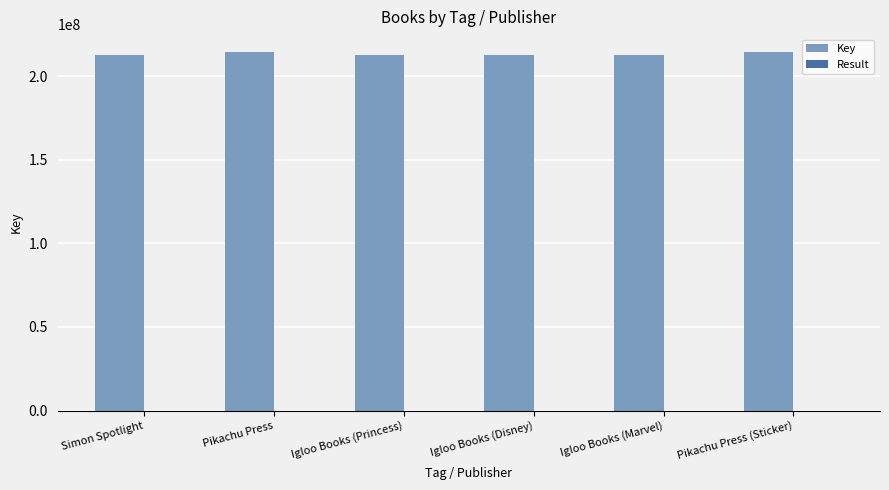

Is it true that Key equals 212651029 at Igloo Books (Princess)?

True